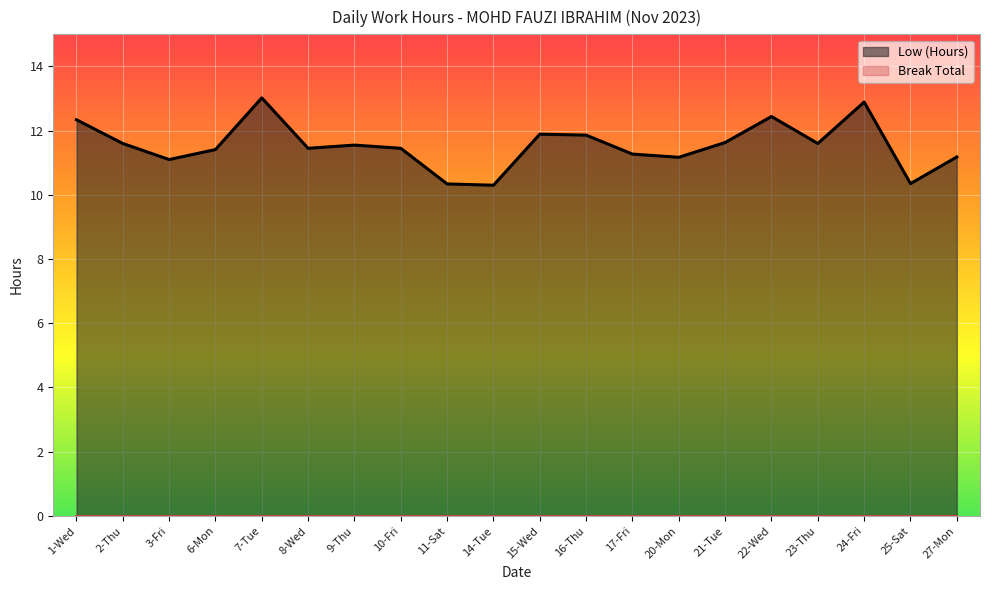

How many lines are shown in the chart?

2